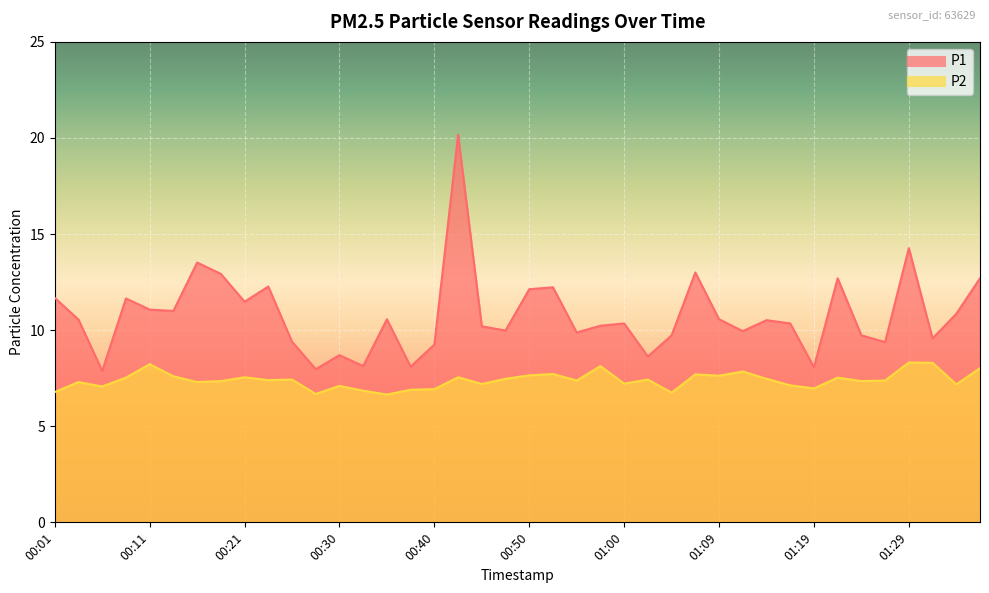

True or false: P2 and P1 cross at least once.

False